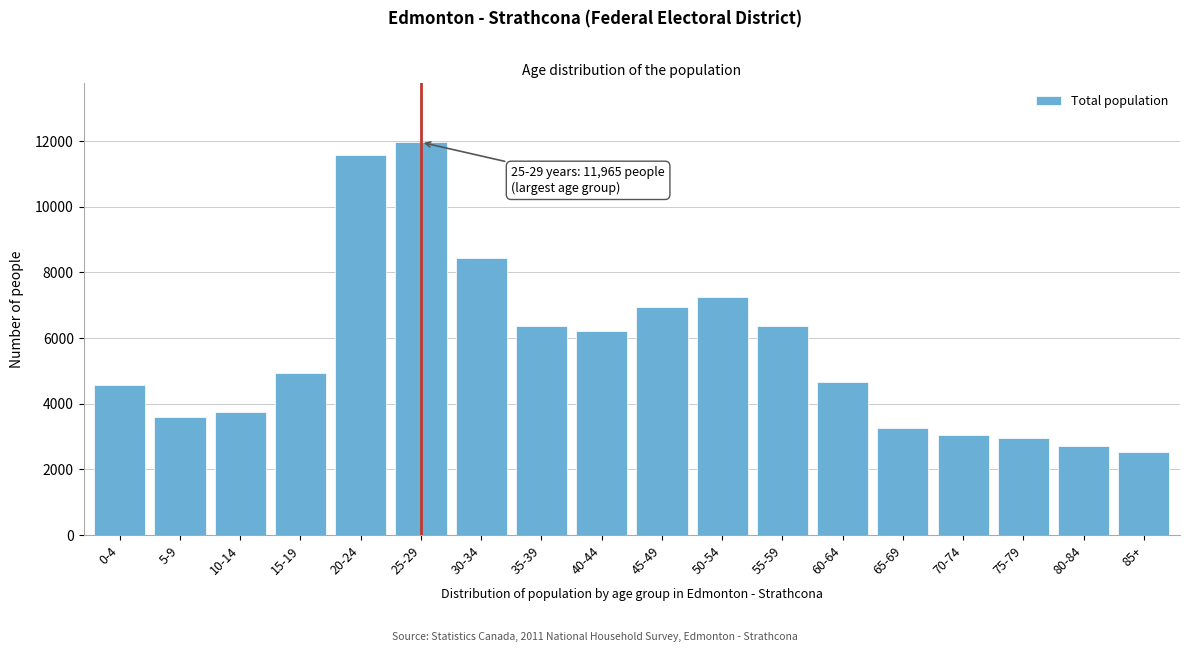

What is the maximum value shown in the chart?

11965